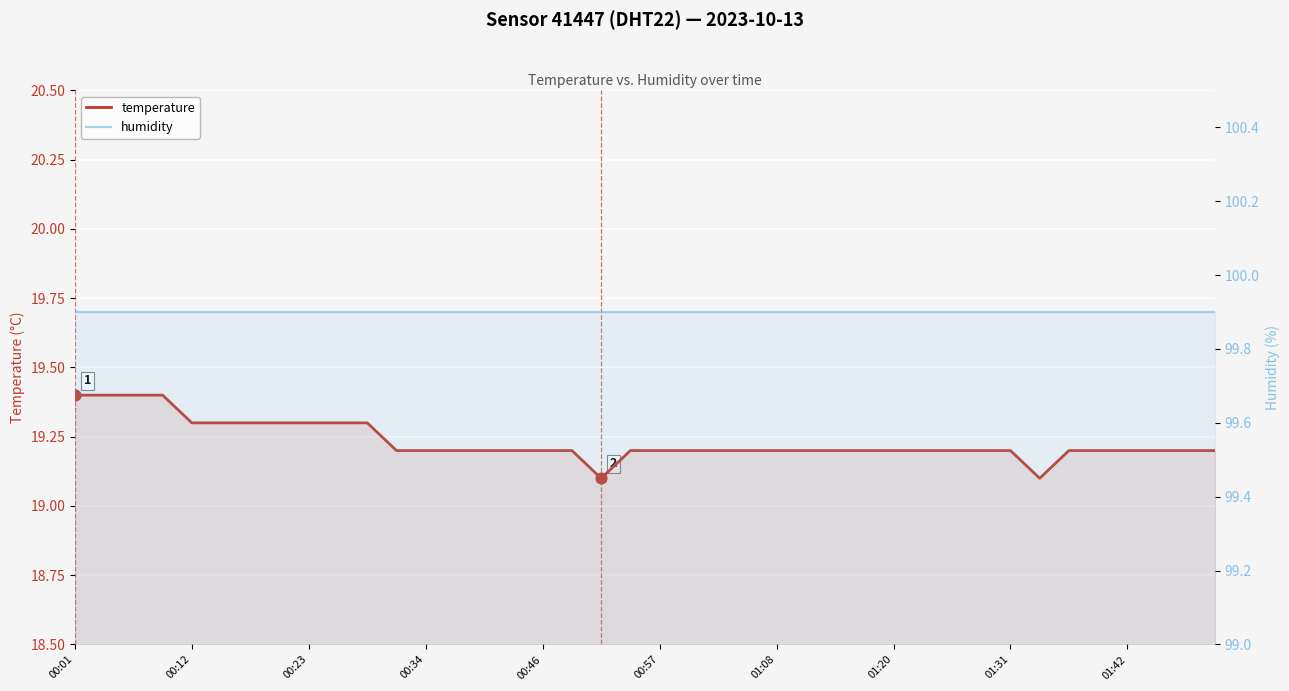

Which series has the largest total across all categories?

humidity